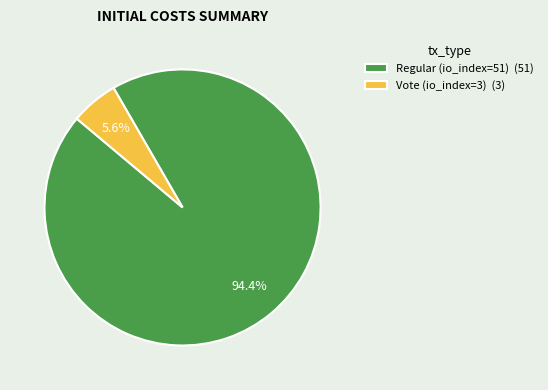

To the nearest percent, what portion does Regular (io_index=51) represent?

94%